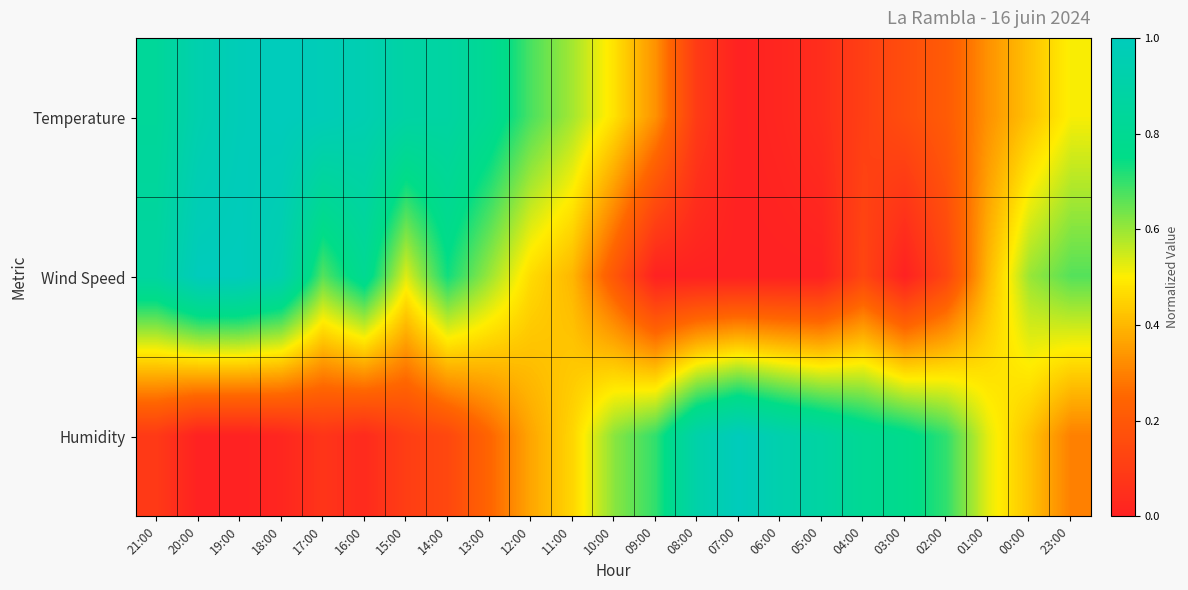

Rank the series at 07:00 from highest to lowest value.

Humidity, Temperature, Wind Speed